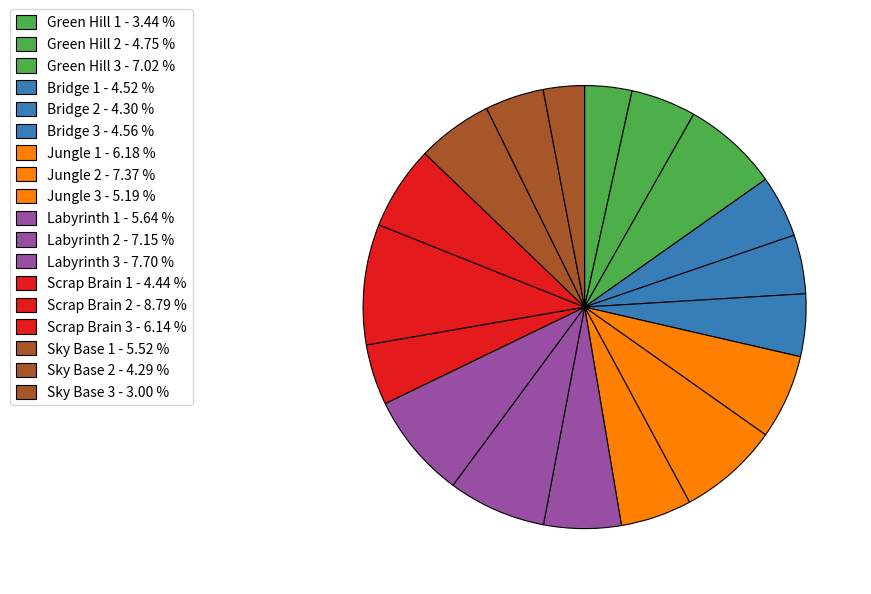

How many segments does this pie chart have?

18